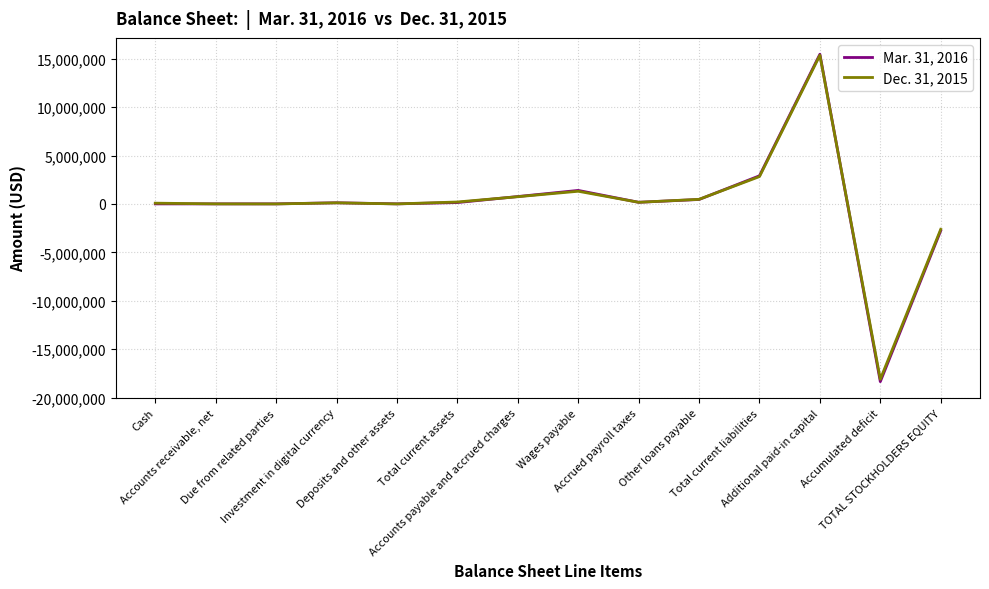

Is it true that Dec. 31, 2015 equals -10226520 at Due from related parties?

False